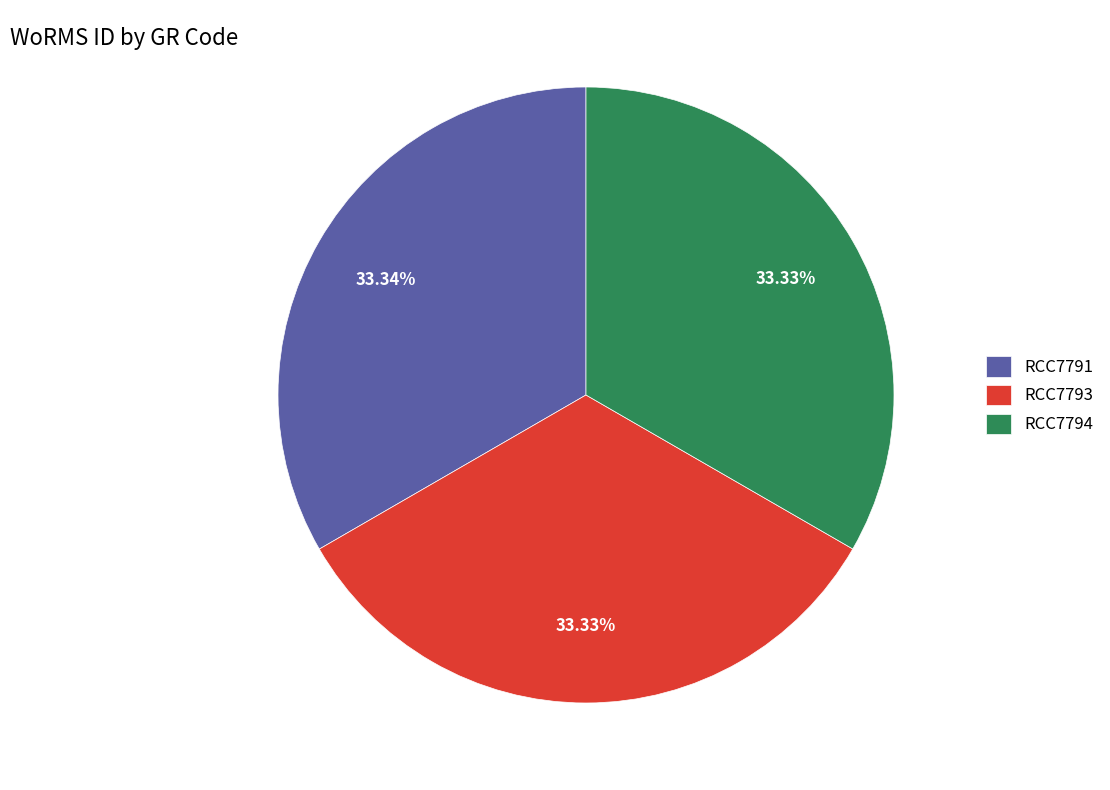

What is the ratio of the value at RCC7793 to the value at RCC7791?

1.0